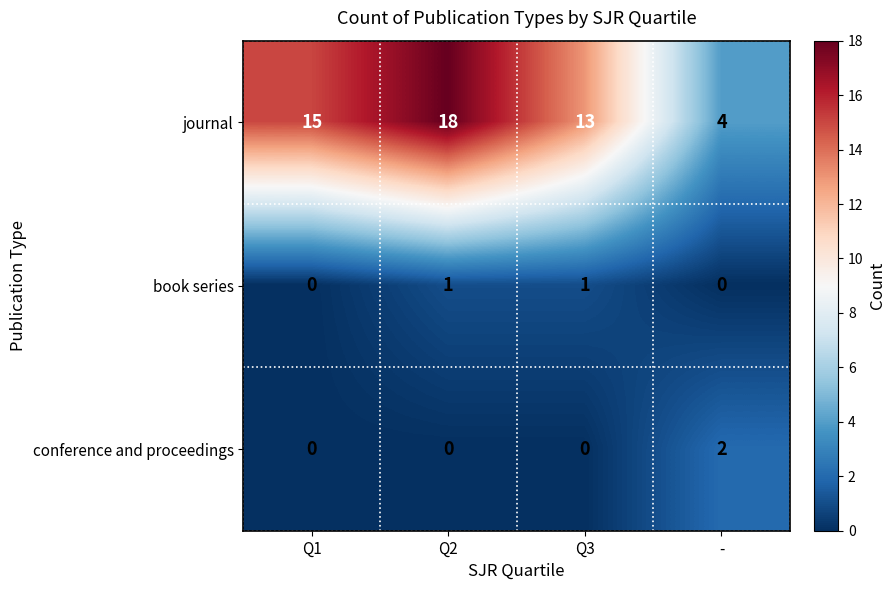

Between Q3 and -, which series saw the biggest shift?

journal